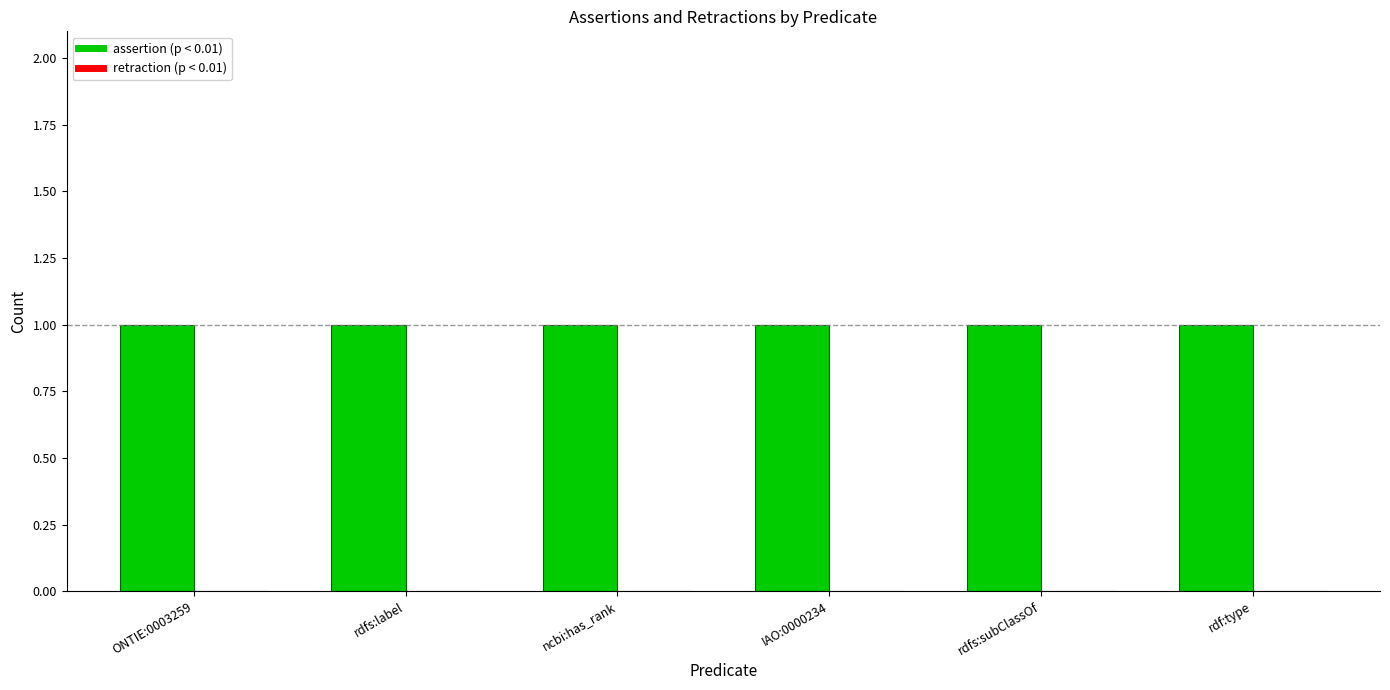

How many bars are there in each group?

2